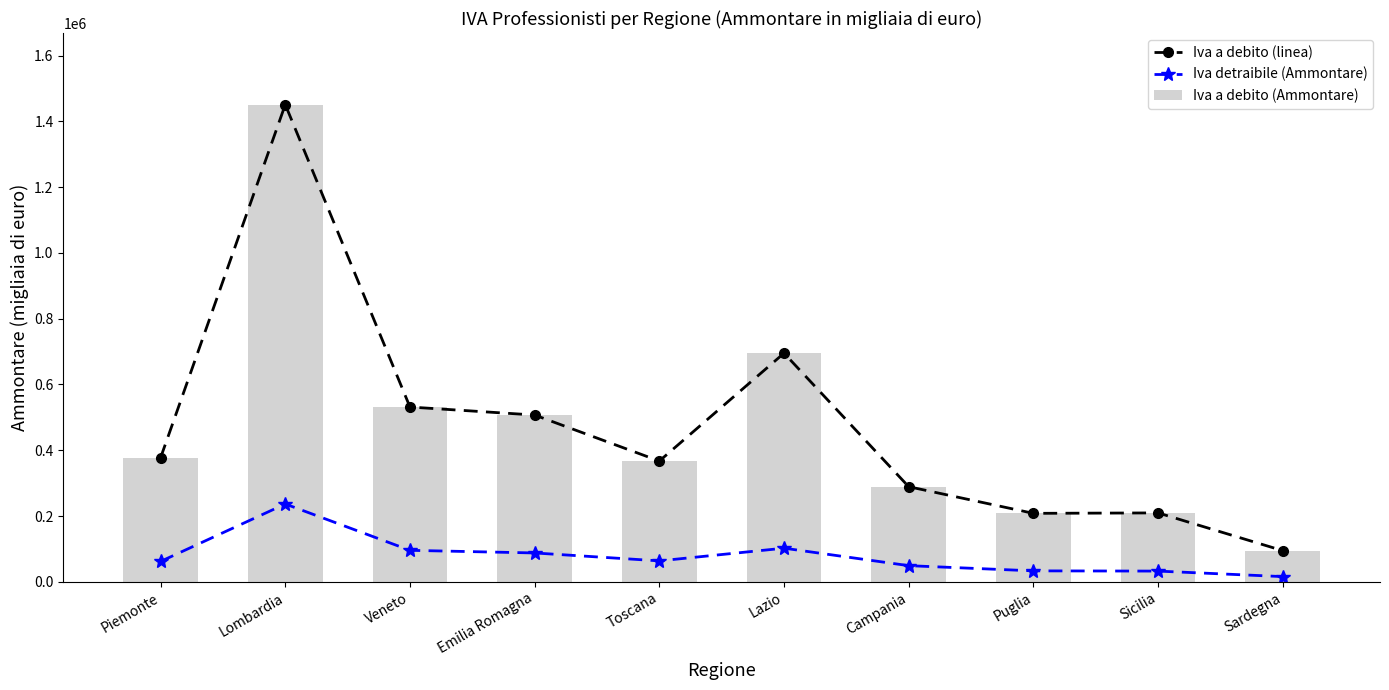

Is it true that Iva a debito (linea) equals 208114 at Puglia?

True